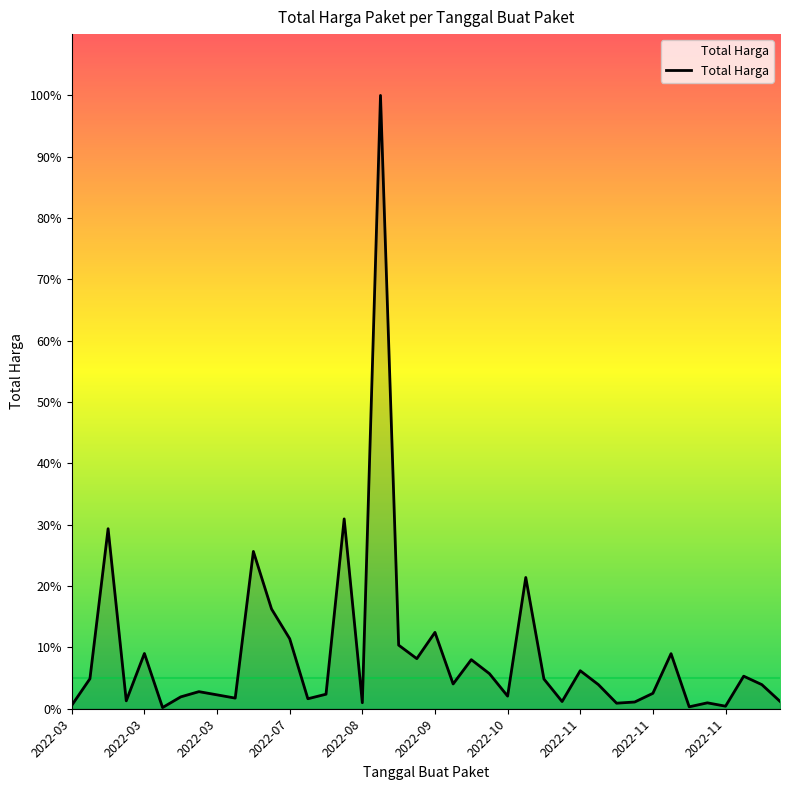

Is this an area chart (filled region under the line)?

Yes